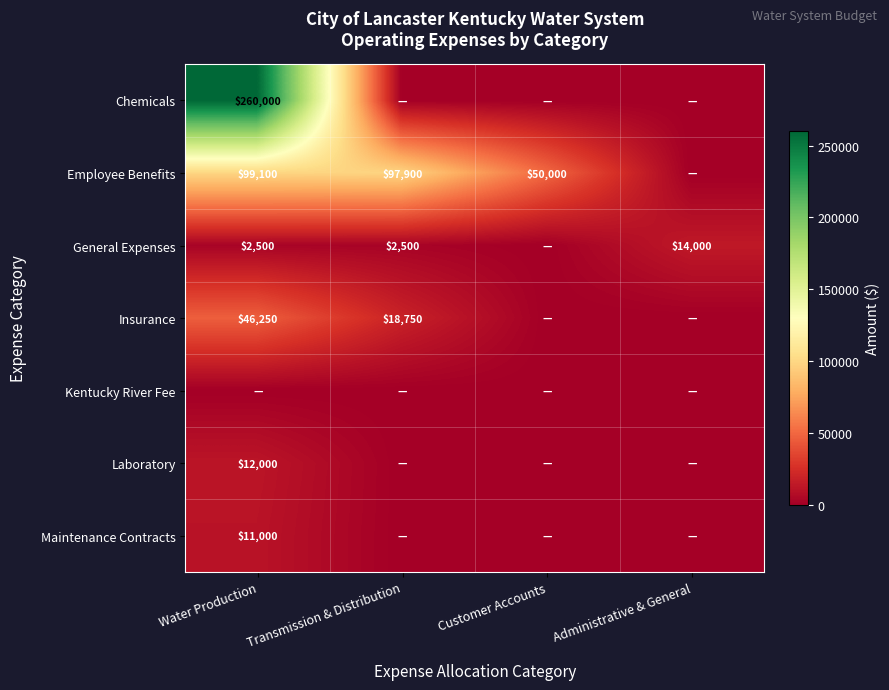

How many series are shown in this chart?

7